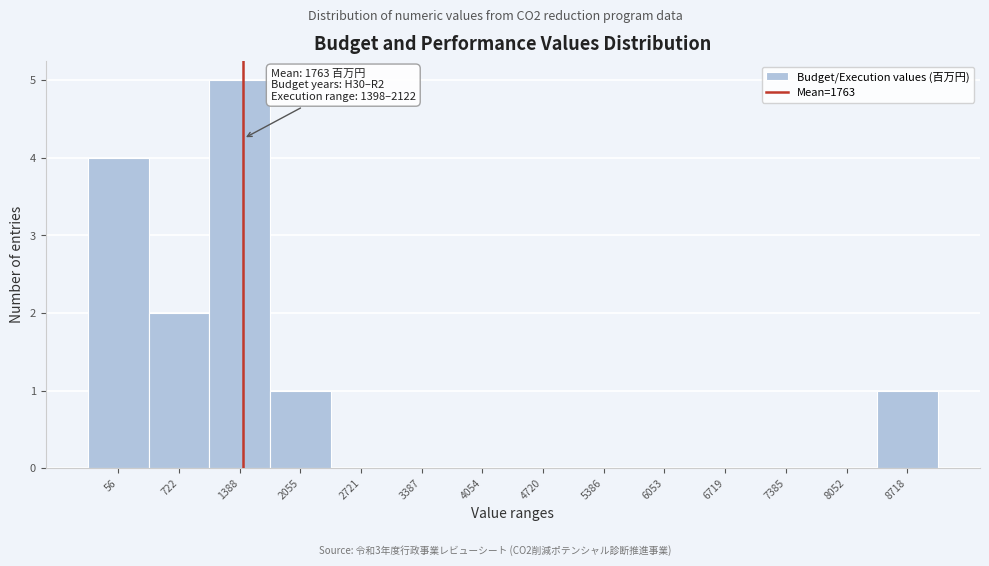

Reading left to right, list all the values displayed in this chart.

56=4	722=2	1388=5	2055=1	2721=0	3387=0	4054=0	4720=0	5386=0	6053=0	6719=0	7385=0	8052=0	8718=1